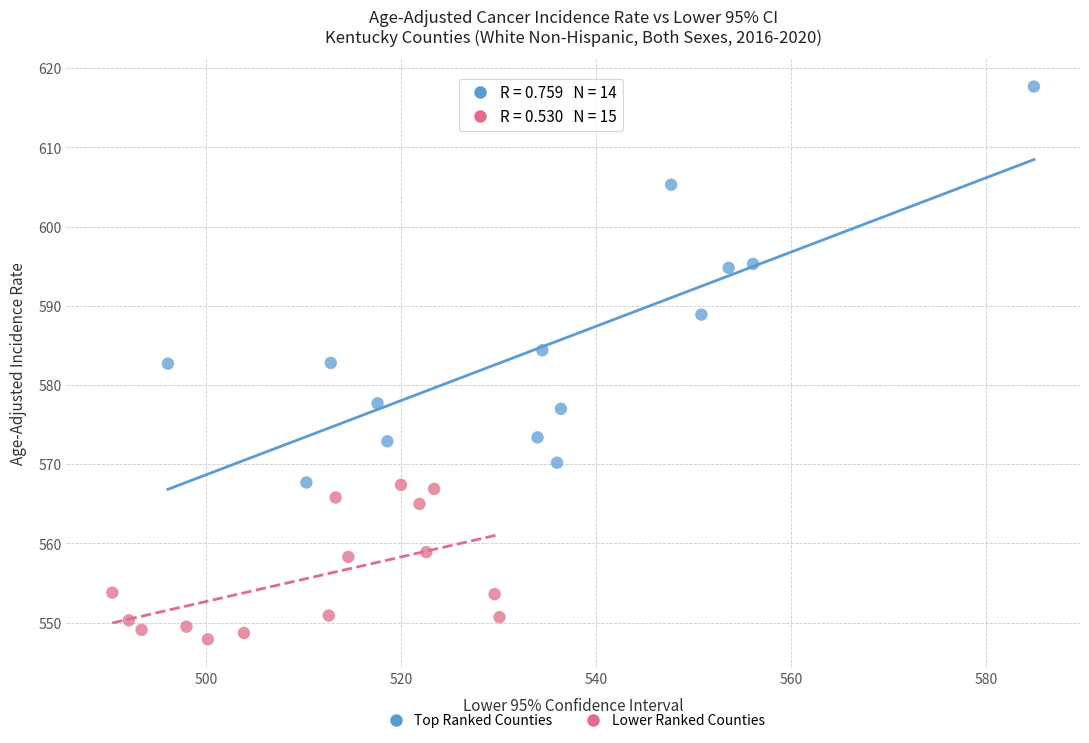

Which series has the widest spread of Y values?

Top Ranked Counties